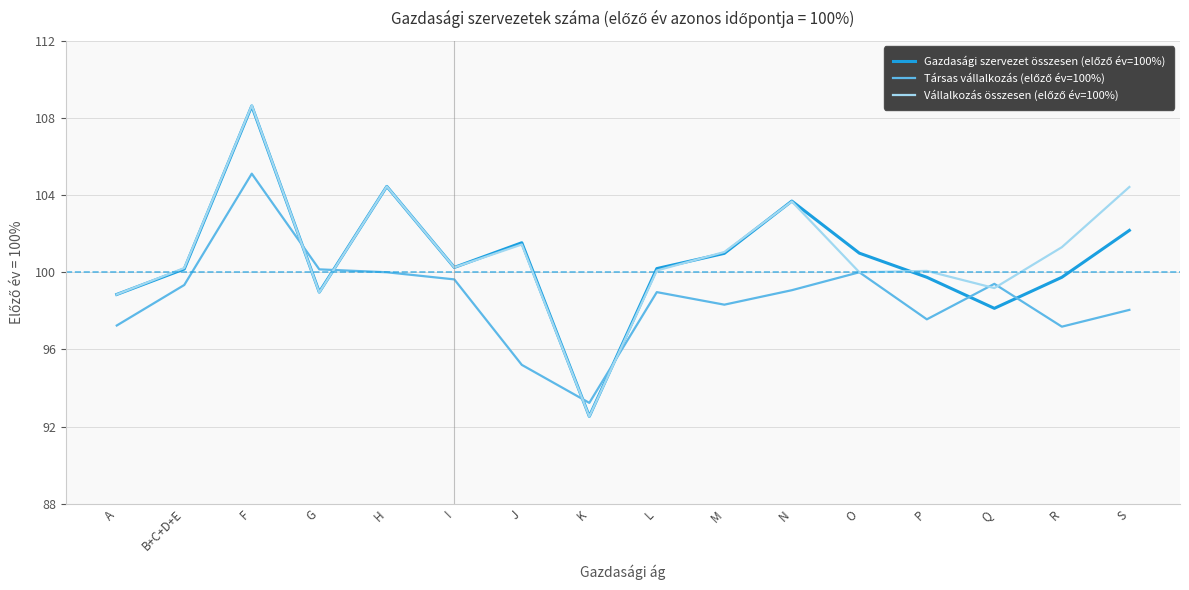

What position from the left is R?

15